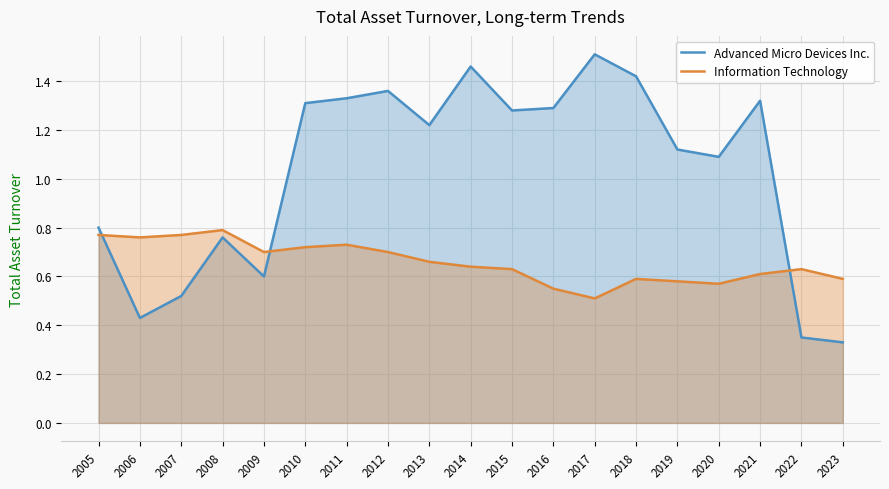

List the series in order of their peak value, highest first.

Advanced Micro Devices Inc., Information Technology